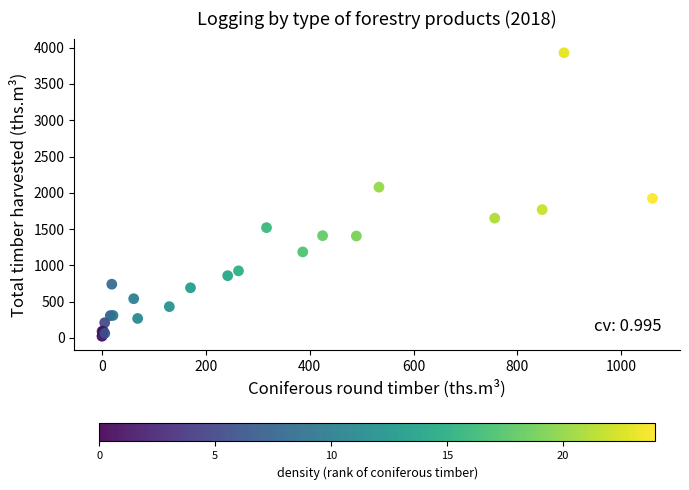

What Y value in the scatter plot is closest to 1976?

1922.4